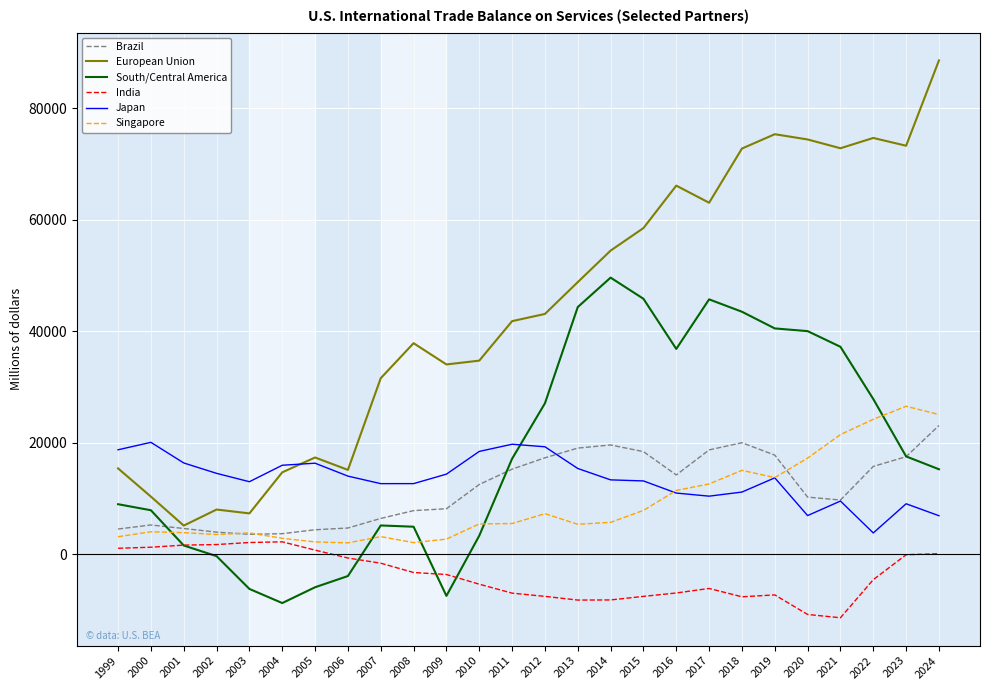

Which series changed the most between 2010 and 2019?

European Union